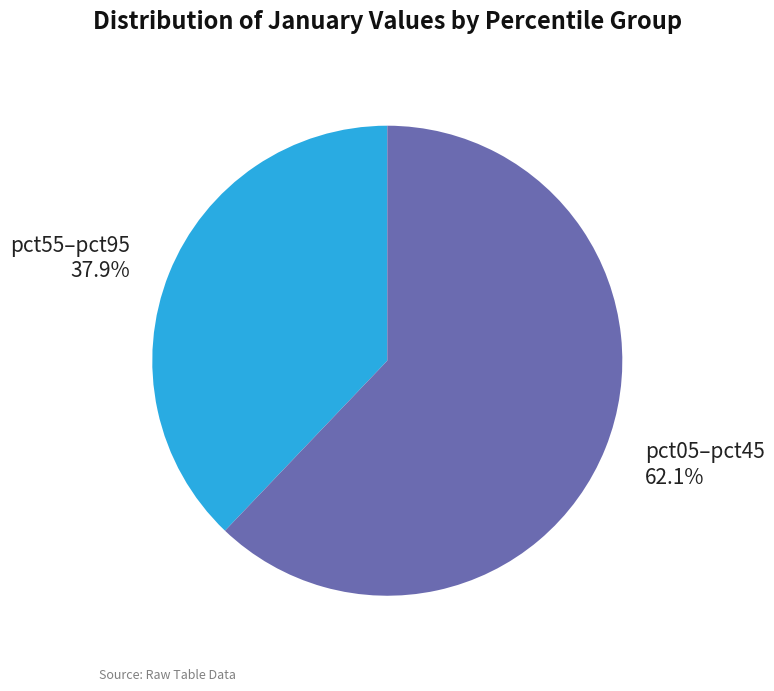

Which category has the smallest portion of the pie?

pct55–pct95